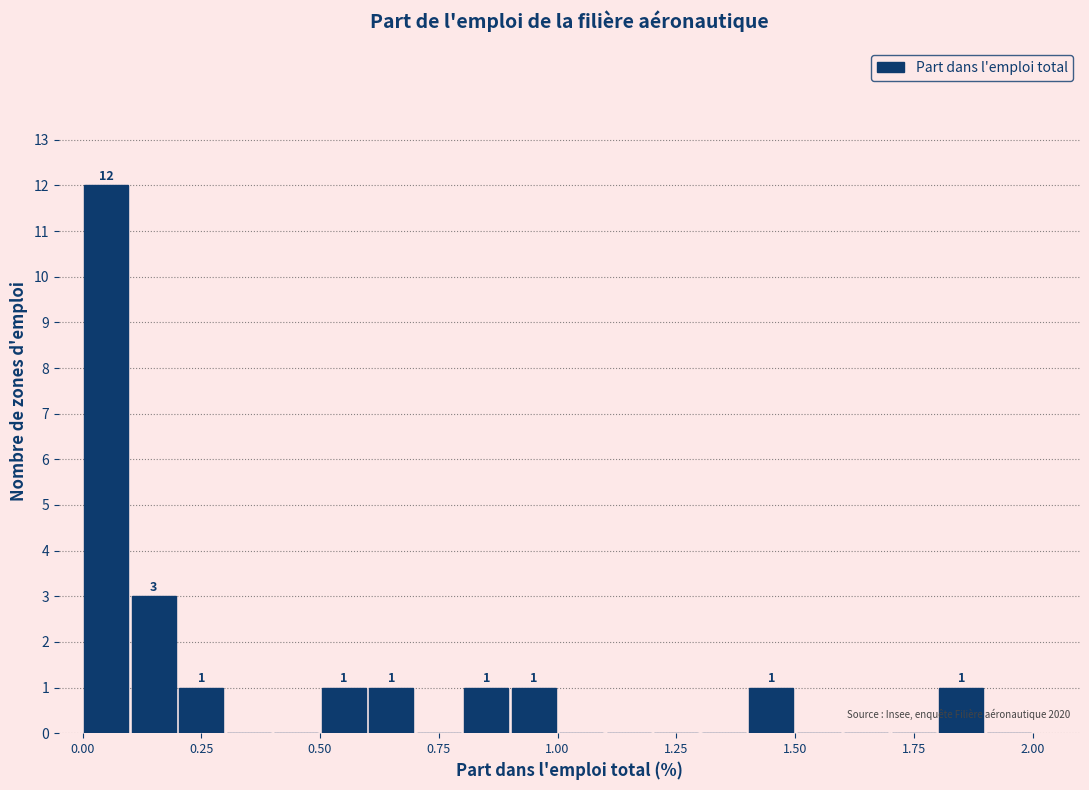

Around what value on the x-axis is the tallest bar? Give the approximate position of its centre, as read against the axis.

0.05